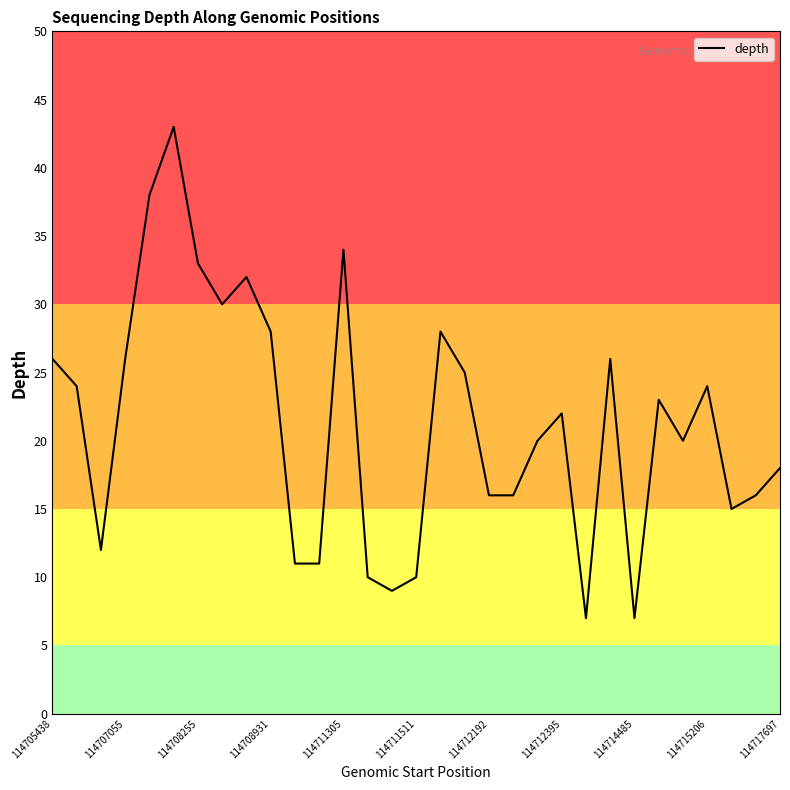

What is the maximum value shown in the chart?

43